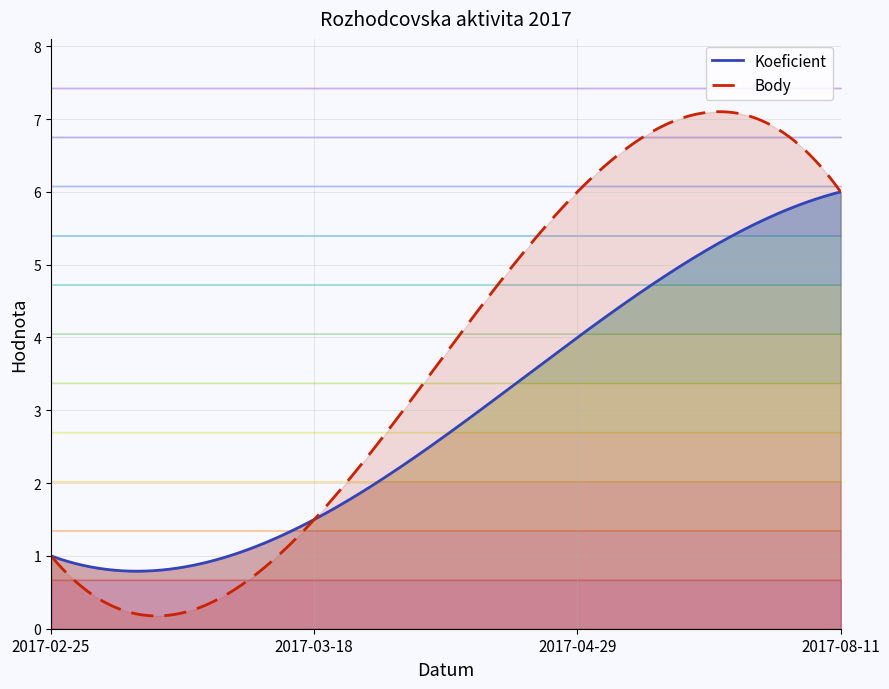

Rank the categories by Koeficient value from highest to lowest.

2017-08-11, 2017-04-29, 2017-03-18, 2017-02-25